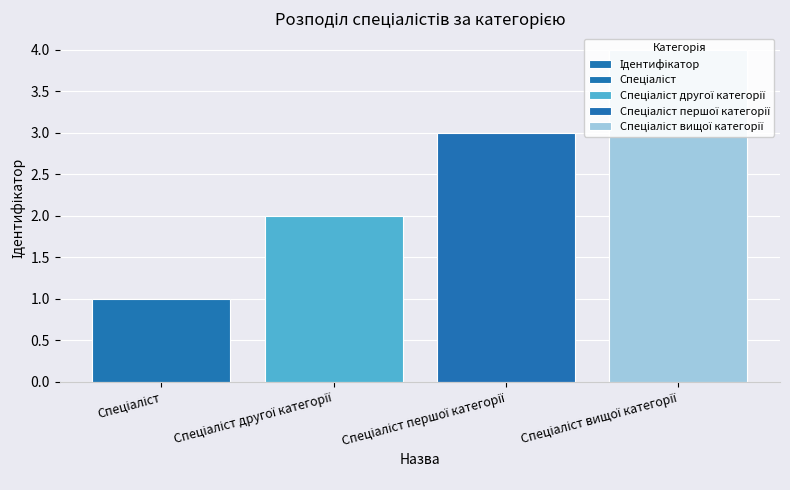

True or false: the data shows 3 at Спеціаліст першої категорії.

True